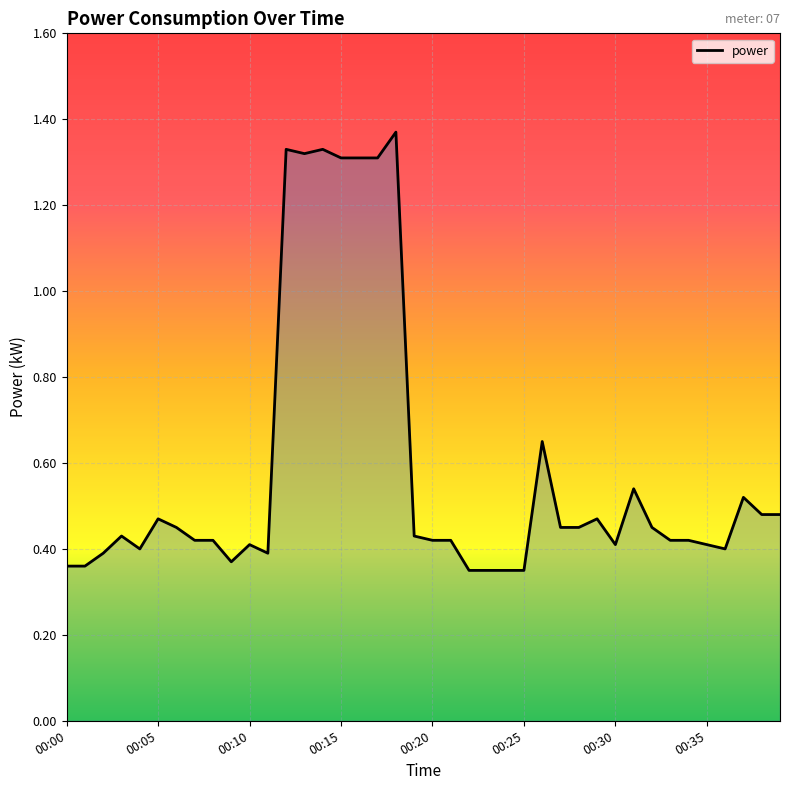

What is the difference between the maximum and minimum values?

1.0